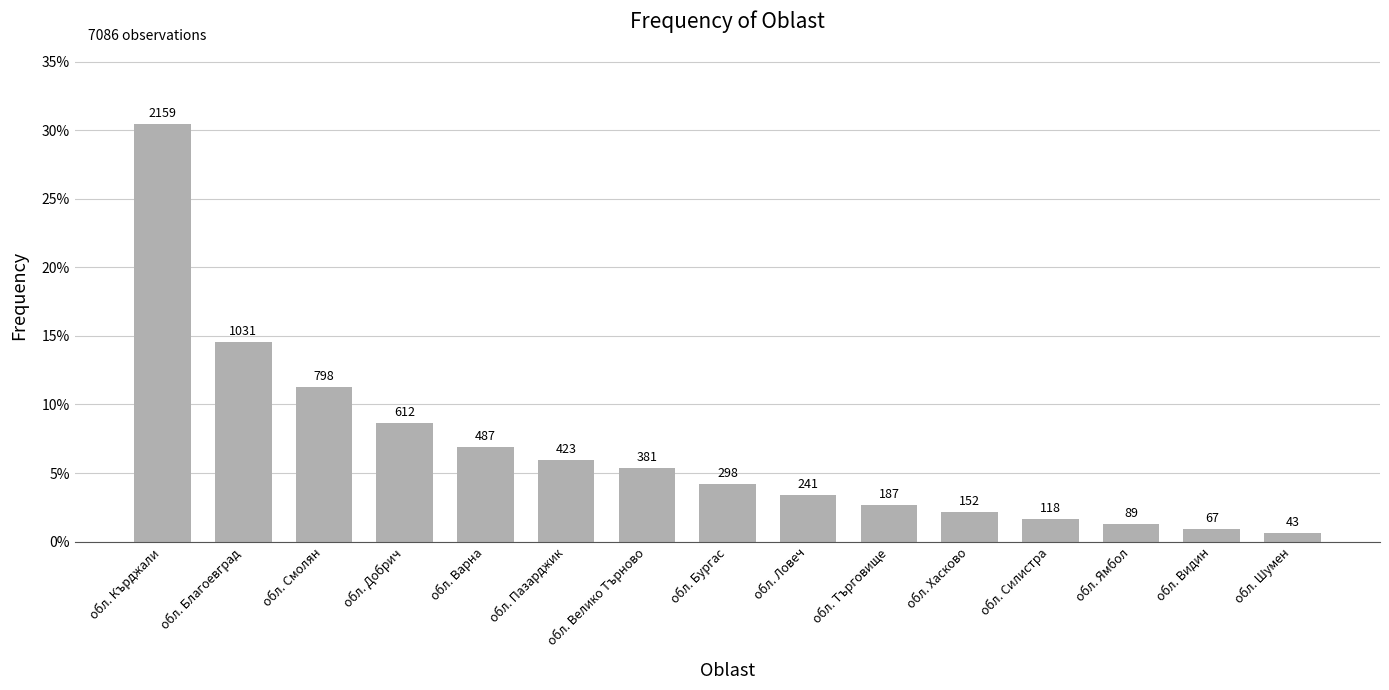

Reading left to right, transcribe all the data shown in this chart.

0.3	0.1	0.1	0.1	0.1	0.1	0.1	0.0	0.0	0.0	0.0	0.0	0.0	0.0	0.0